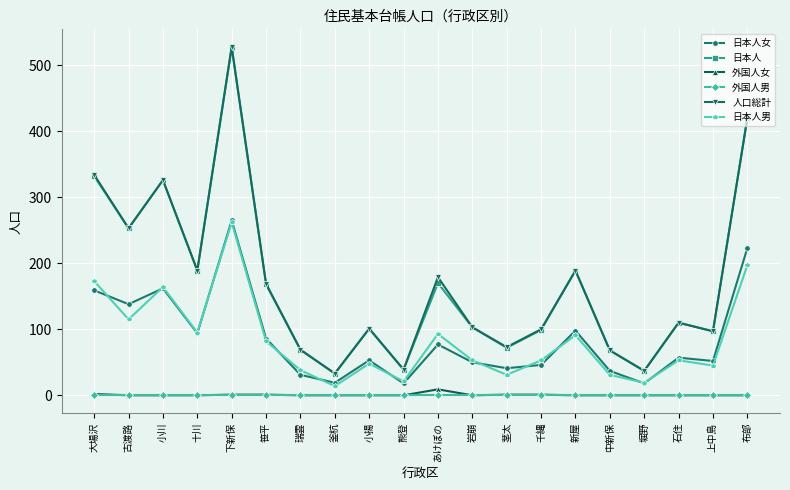

Where is the first local minimum for 日本人?

古渡路